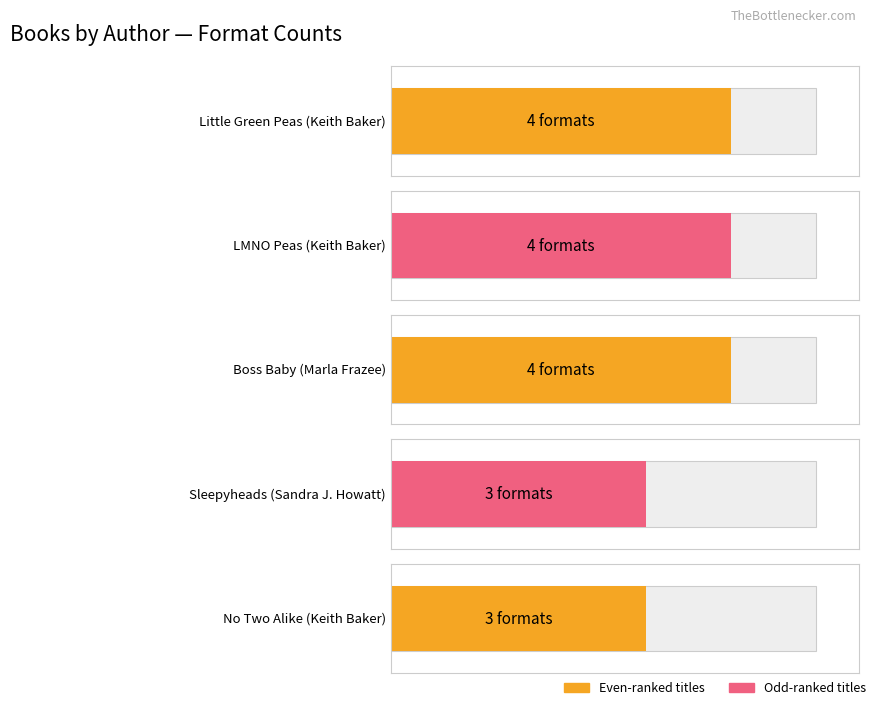

Reading left to right, list all the values displayed in this chart.

Little Green Peas
(Keith Baker)=4	LMNO Peas
(Keith Baker)=4	Boss Baby
(Marla Frazee)=4	Sleepyheads
(Sandra J. Howatt)=3	No Two Alike
(Keith Baker)=3